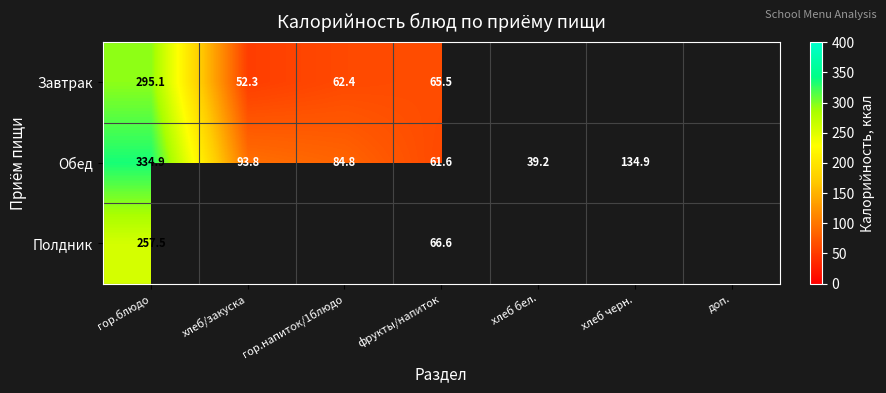

The Полдник series shows 135.9 at гор.блюдо. True or false?

False